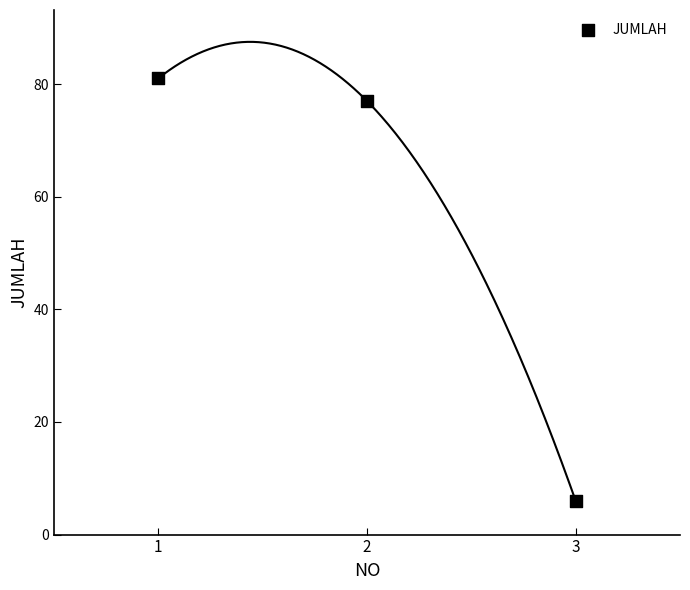

What Y value in the scatter plot is closest to 43?

77